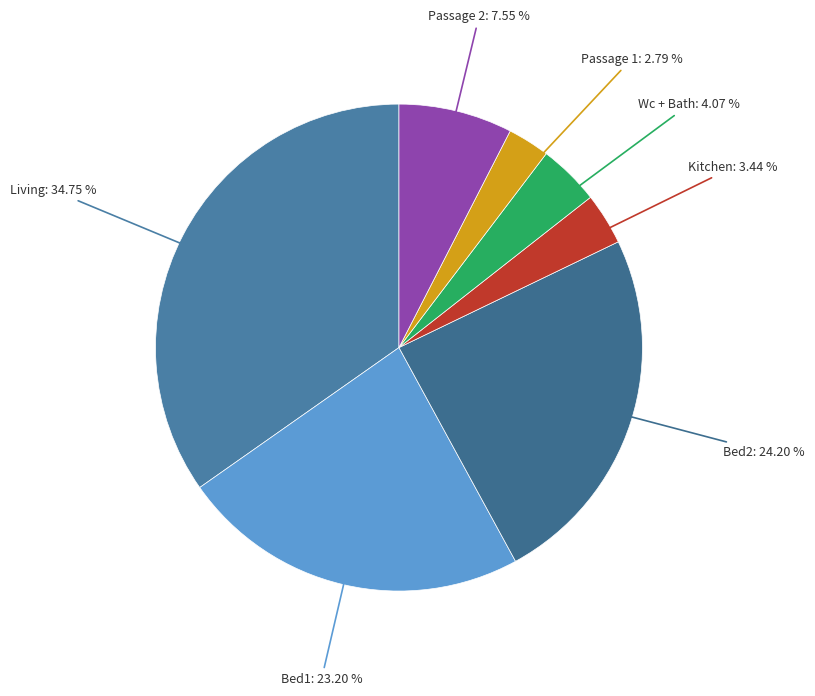

What is the largest slice in the pie chart?

Living